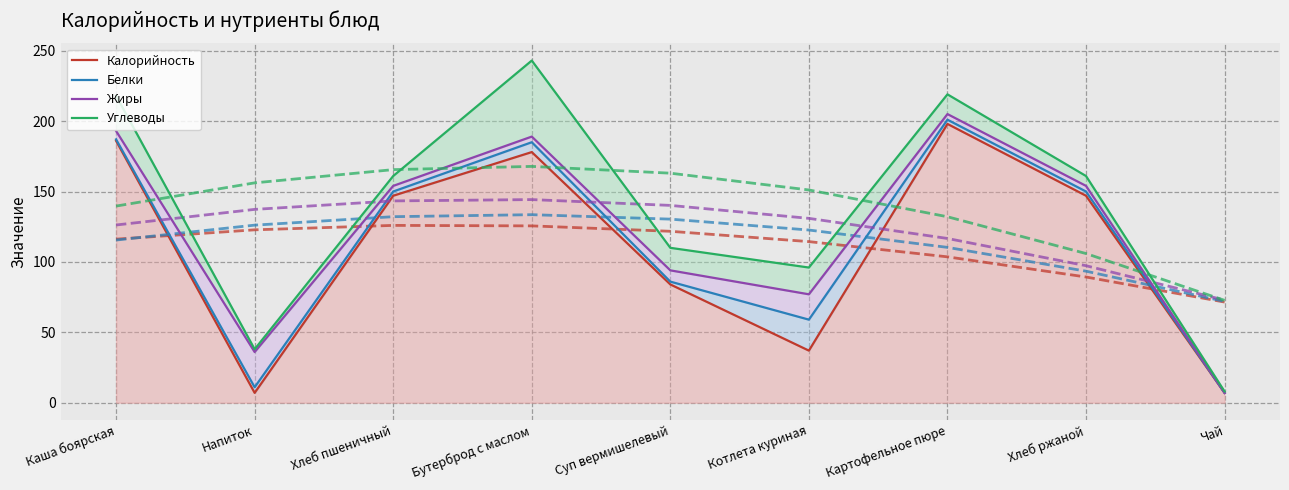

Rank the series at Бутерброд с маслом from highest to lowest value.

Углеводы, Жиры, Белки, Калорийность